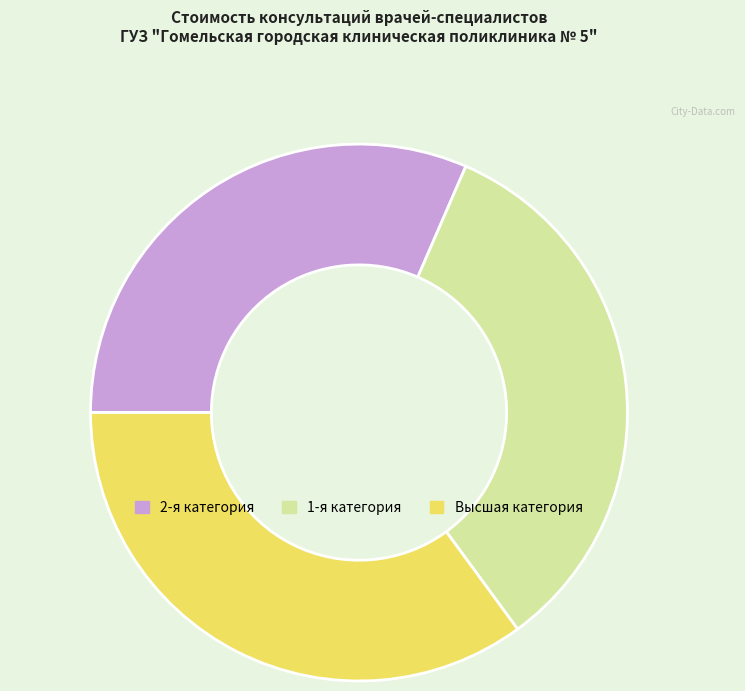

Does 1-я категория account for over 50% of the chart?

No